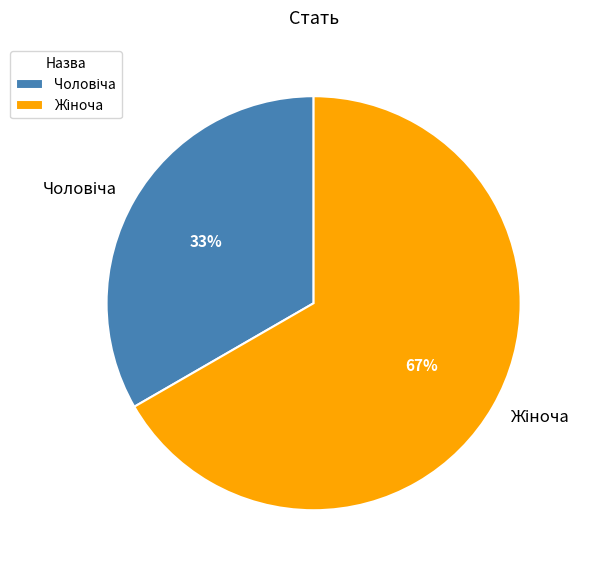

Is there any slice that represents more than half of the pie?

Yes